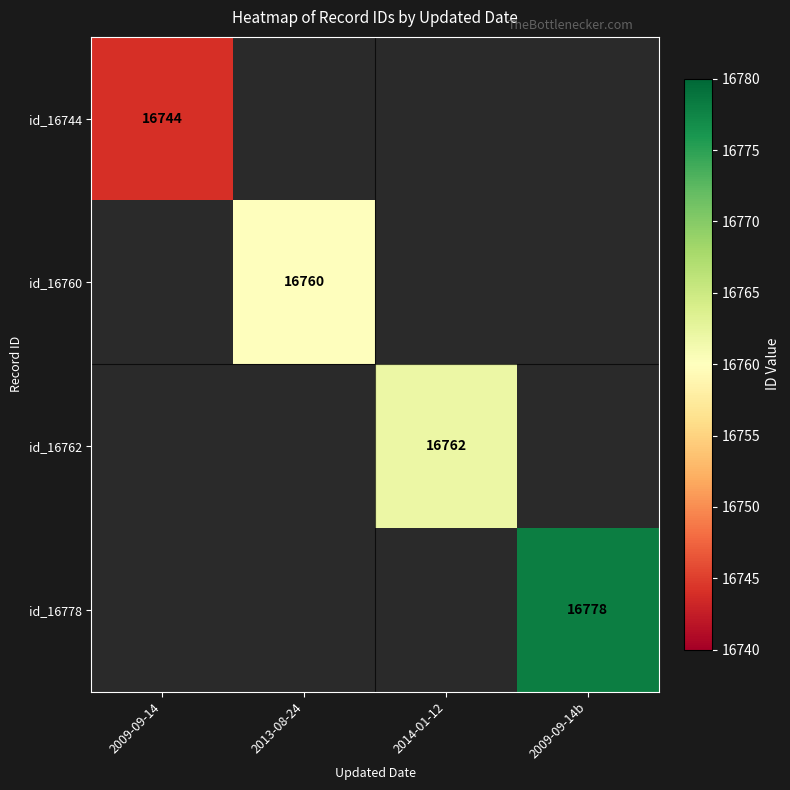

The id_16760 series shows 8848 at 2013-08-24. True or false?

False